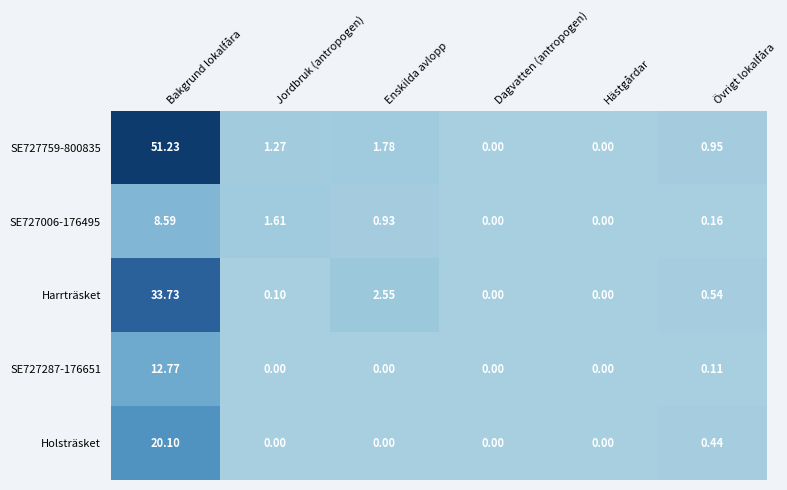

Which category has the highest value across all series?

Bakgrund lokalfåra